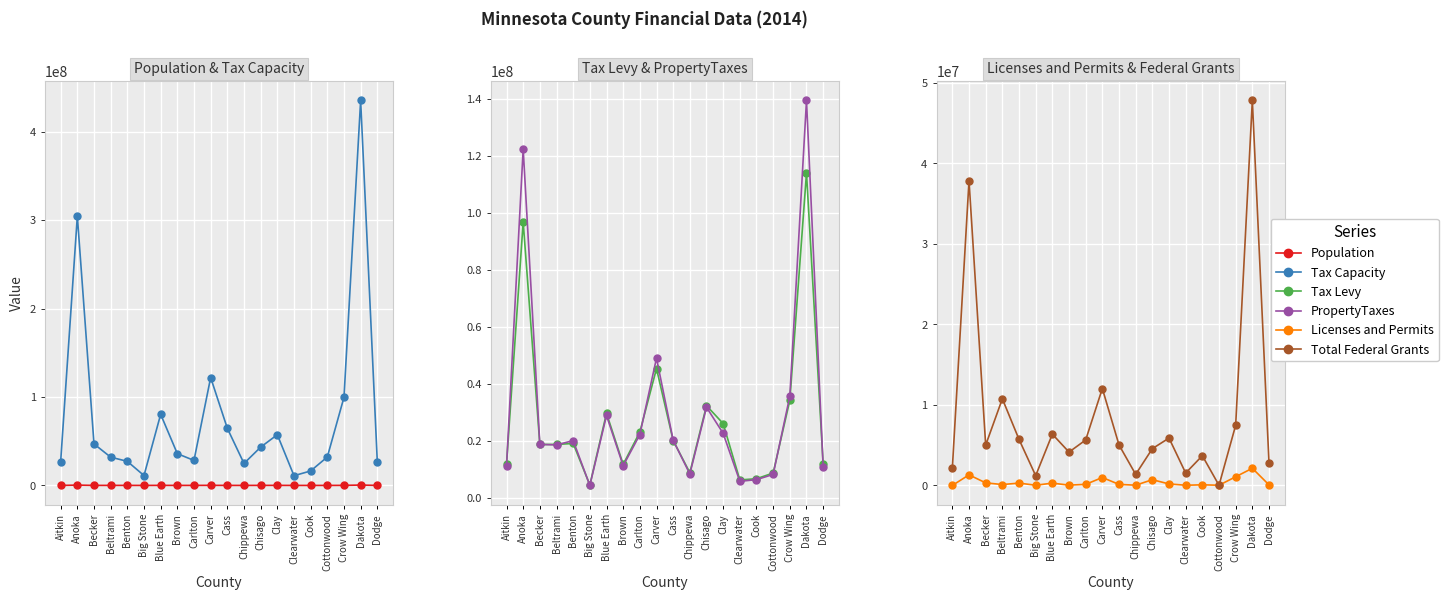

Reading left to right, what are all the values shown in this chart?

Population: Aitkin=15762	Anoka=342612	Becker=33272	Beltrami=45770	Benton=39518	Big Stone=5124	Blue Earth=65620	Brown=25463	Carlton=35576	Carver=97162	Cass=28570	Chippewa=12132	Chisago=54134	Clay=61196	Clearwater=8794	Cook=5231	Cottonwood=11633	Crow Wing=63371	Dakota=411507	Dodge=20352
Tax Capacity: Aitkin=26969114	Anoka=304499149	Becker=46925021	Beltrami=31972996	Benton=27233856	Big Stone=11170416	Blue Earth=80407245	Brown=35918826	Carlton=28266319	Carver=122009533	Cass=64608188	Chippewa=24855372	Chisago=43301703	Clay=57356562	Clearwater=10982283	Cook=16365012	Cottonwood=32179313	Crow Wing=99690126	Dakota=435429913	Dodge=26454458
Tax Levy: Aitkin=11869831	Anoka=96860416	Becker=18813680	Beltrami=18827190	Benton=19162517	Big Stone=4626878	Blue Earth=29756536	Brown=11813314	Carlton=23180773	Carver=45425593	Cass=20175179	Chippewa=8930746	Chisago=32433692	Clay=26139737	Clearwater=6380584	Cook=6797390	Cottonwood=8805303	Crow Wing=34298760	Dakota=114038237	Dodge=11928640
PropertyTaxes: Aitkin=11148518	Anoka=122455269	Becker=18829986	Beltrami=18671419	Benton=20169219	Big Stone=4453269	Blue Earth=28973012	Brown=11347036	Carlton=22264145	Carver=49087523	Cass=20313361	Chippewa=8462056	Chisago=31864134	Clay=22700082	Clearwater=5887969	Cook=6480311	Cottonwood=8300455	Crow Wing=35748687	Dakota=139470170	Dodge=10943705
Licenses and Permits: Aitkin=1510	Anoka=1312655	Becker=318979	Beltrami=109535	Benton=287537	Big Stone=26284	Blue Earth=283546	Brown=36609	Carlton=133744	Carver=983560	Cass=129553	Chippewa=27960	Chisago=711931	Clay=186254	Clearwater=23200	Cook=76784	Cottonwood=23634	Crow Wing=1073536	Dakota=2130255	Dodge=68422
Total Federal Grants: Aitkin=2172175	Anoka=37828986	Becker=5007900	Beltrami=10753375	Benton=5718143	Big Stone=1214062	Blue Earth=6366770	Brown=4137750	Carlton=5642966	Carver=12028715	Cass=5025149	Chippewa=1372578	Chisago=4563208	Clay=5879007	Clearwater=1537148	Cook=3689676	Cottonwood=16307	Crow Wing=7468806	Dakota=47792389	Dodge=2792885